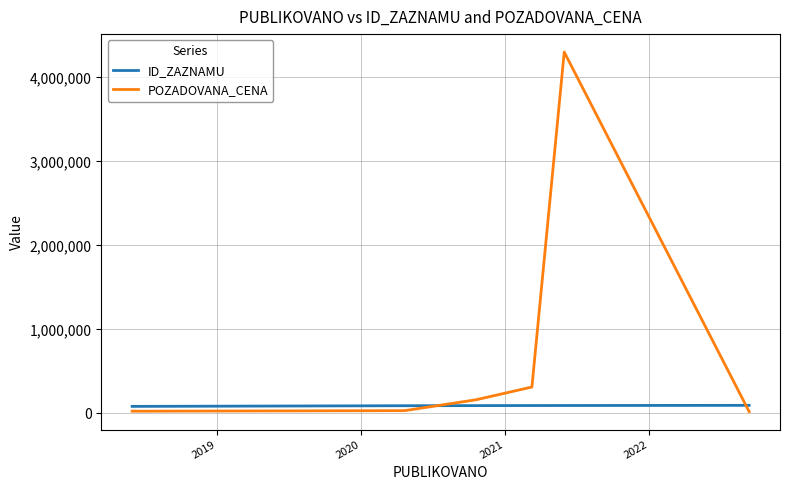

How many intersections are there between ID_ZAZNAMU and POZADOVANA_CENA?

2